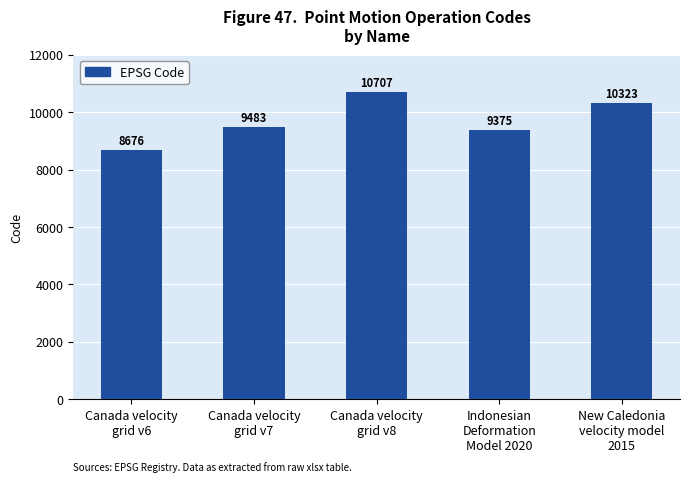

Approximately how many times larger is the value at New Caledonia
velocity model
2015 compared to Canada velocity
grid v8?

1.0